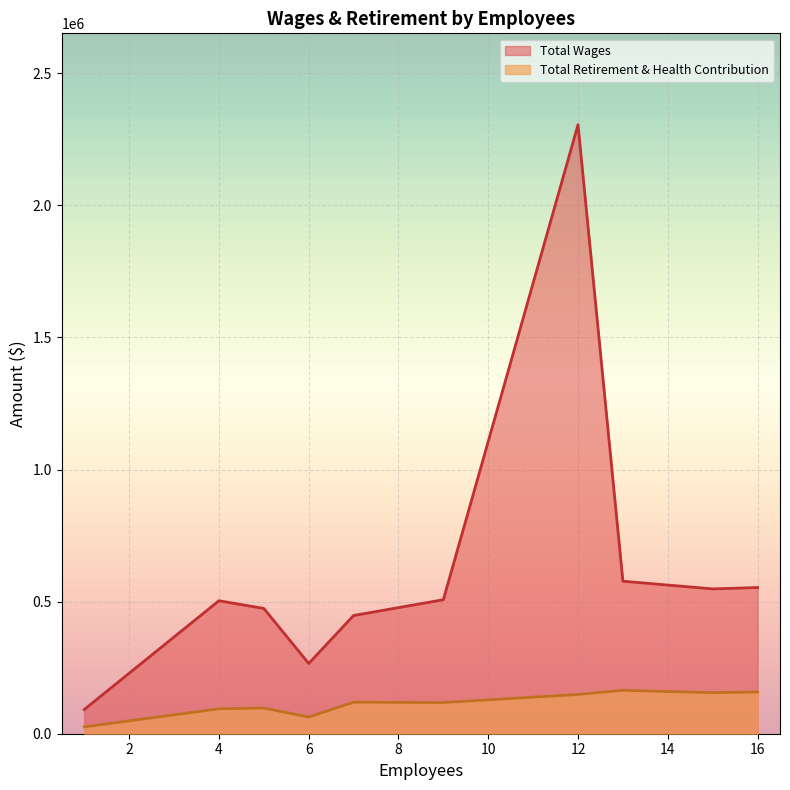

How many data points in Total Wages are above 516175?

8